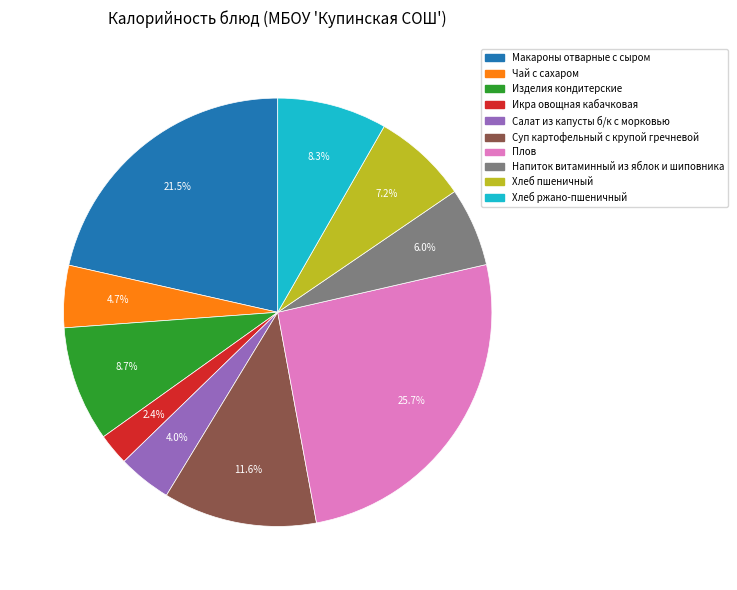

How many slices are in this pie chart?

10